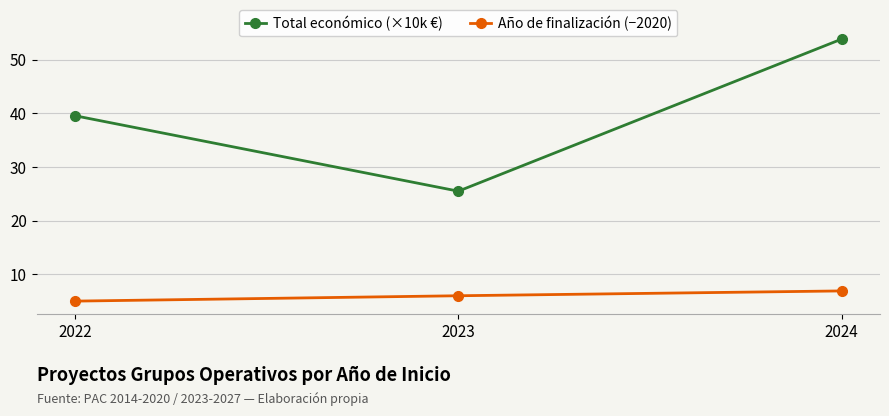

Which category has the highest value across all series?

2024